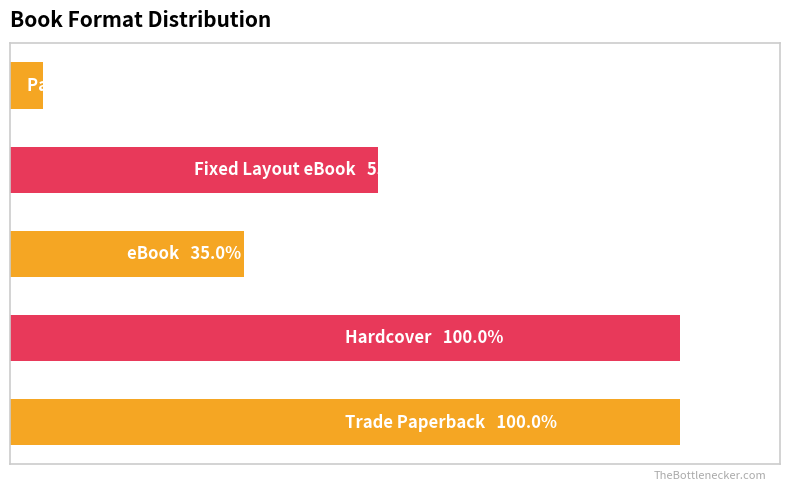

List the labels in order of value, smallest first.

4, 2, 3, 0, 1